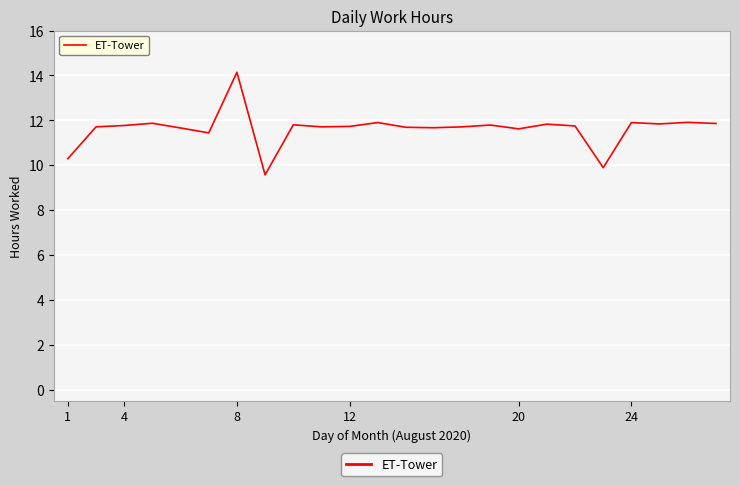

What is the maximum value shown in the chart?

14.1